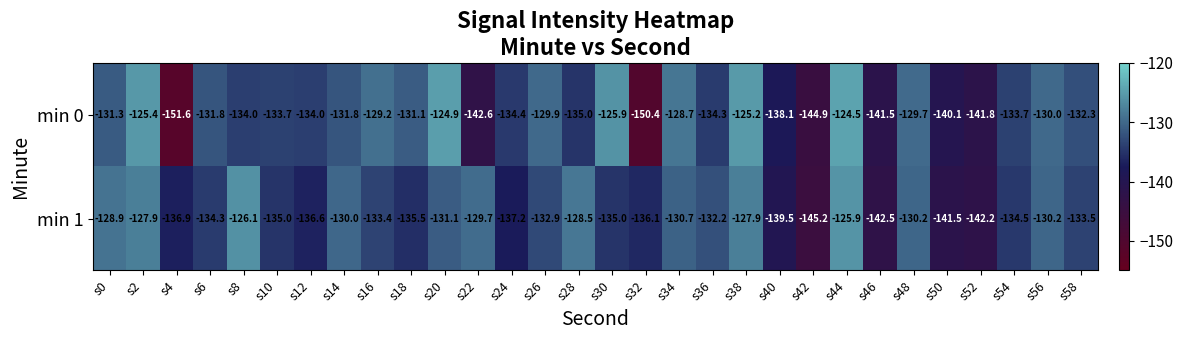

What is the smallest value displayed?

-151.6